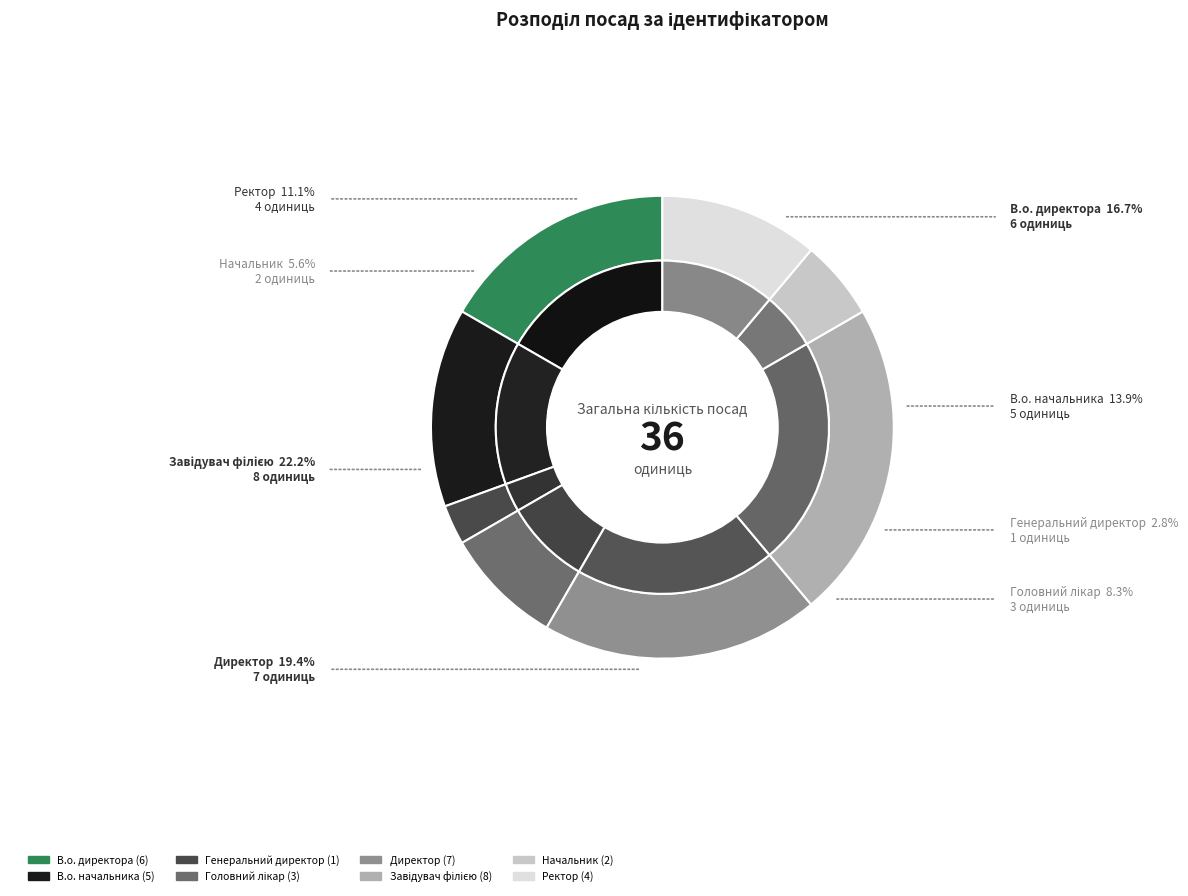

Count the number of slices in the pie.

8